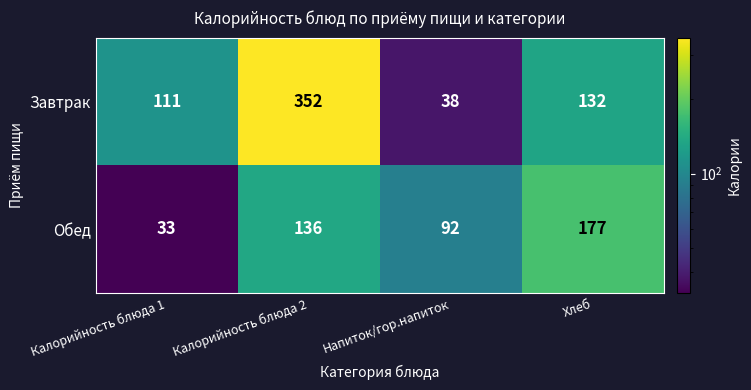

Rank the series by their average value, from lowest to highest.

Обед, Завтрак